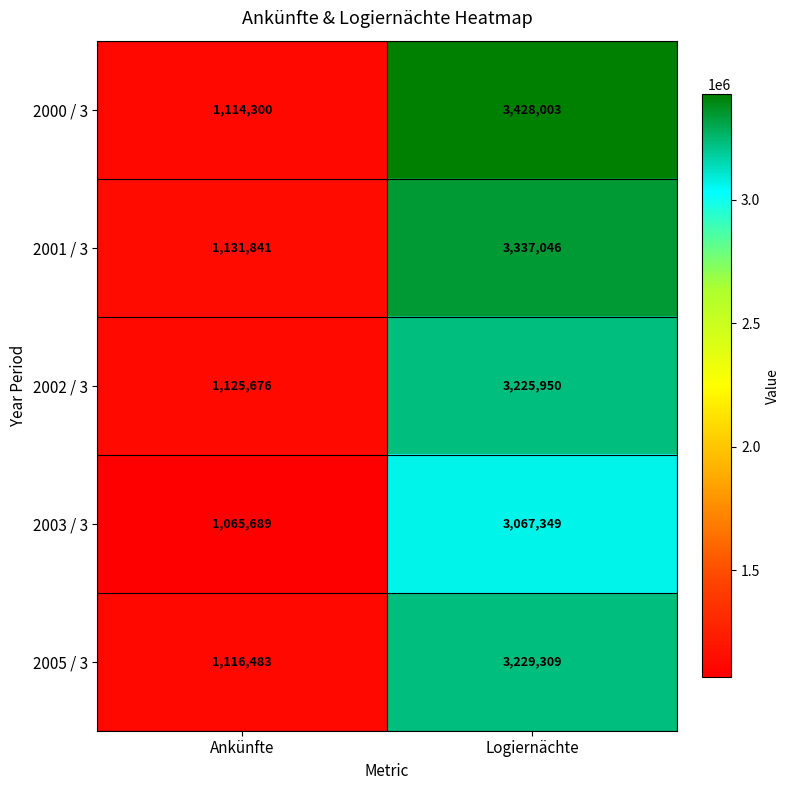

Which series has the largest total across all categories?

2000 / 3